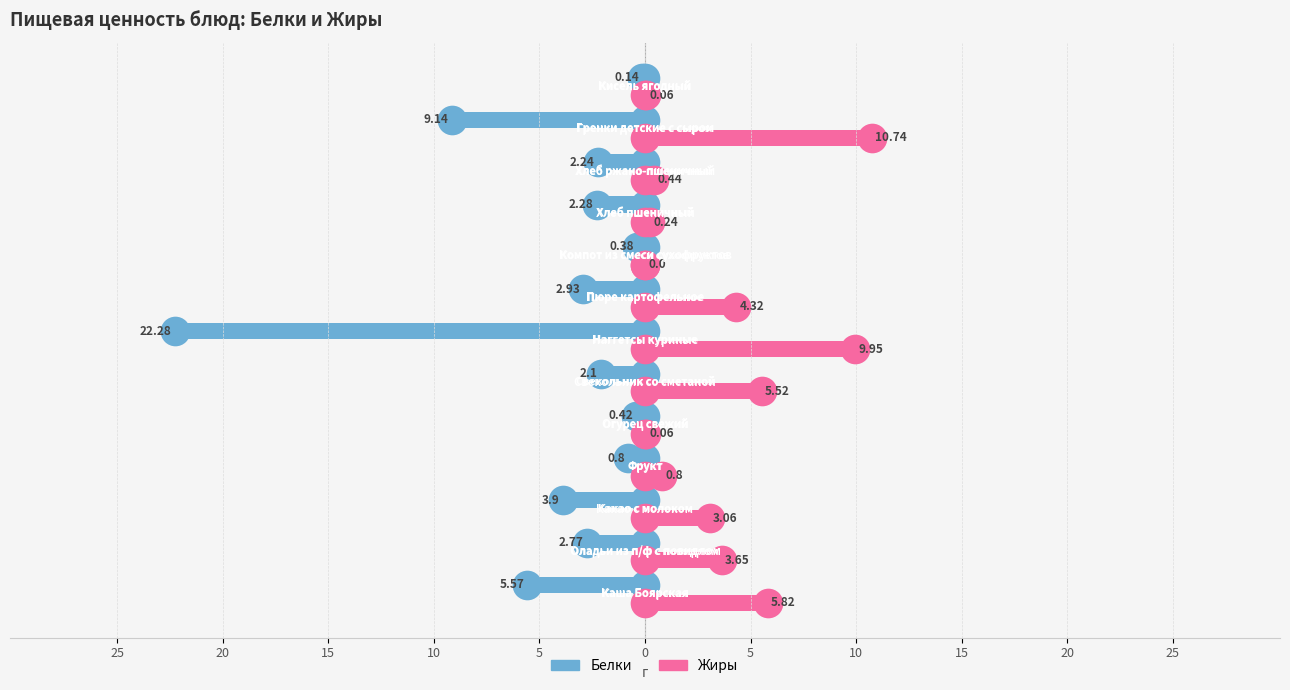

Which series contains the highest Y value?

Жиры